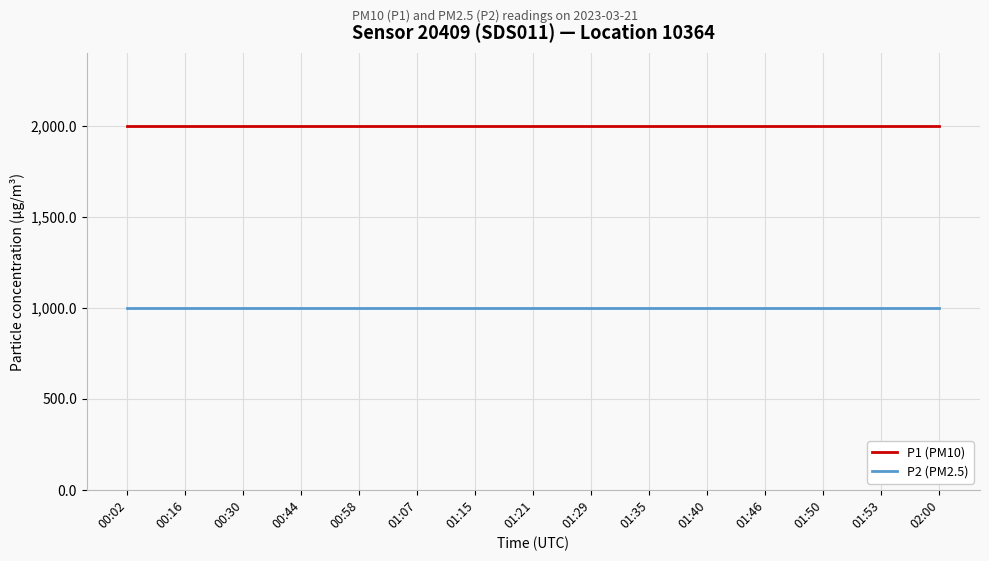

The P2 (PM2.5) series shows 227.7 at 01:50. True or false?

False